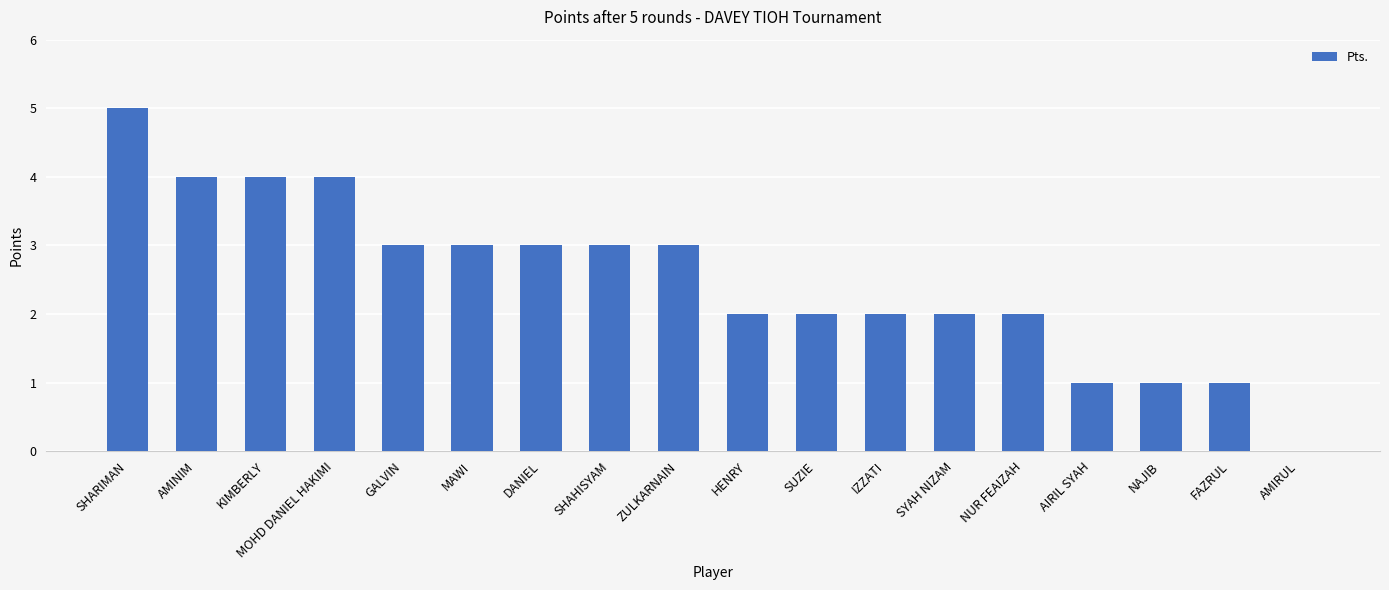

What is the sum of the values at SYAH NIZAM and SHARIMAN?

7